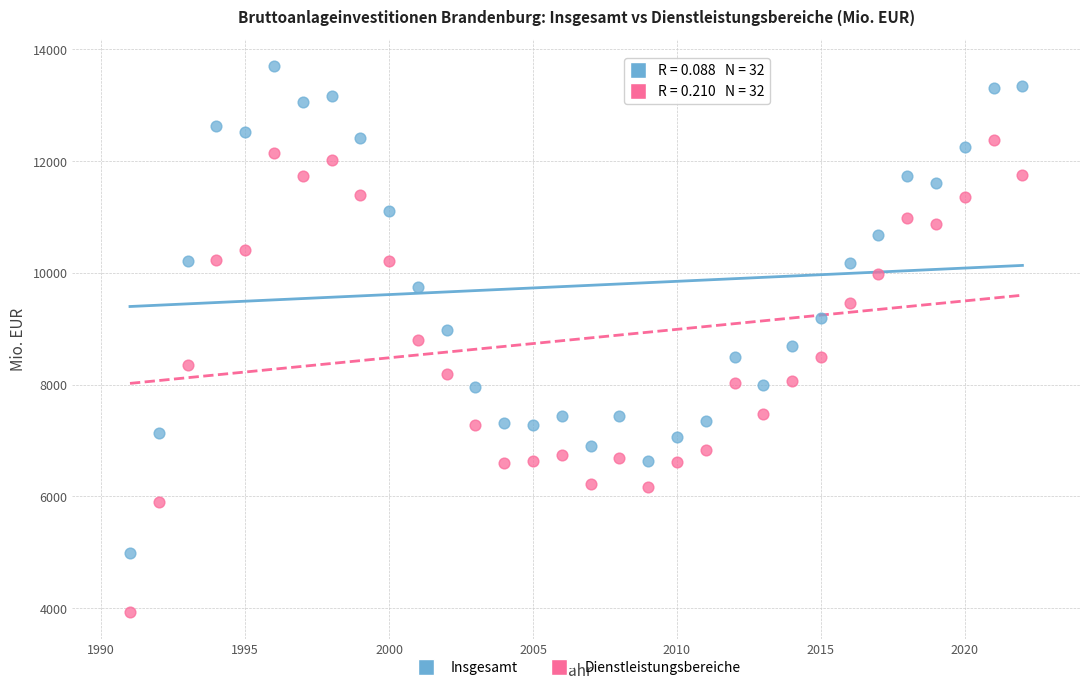

Which series reaches the minimum Y coordinate?

Dienstleistungsbereiche